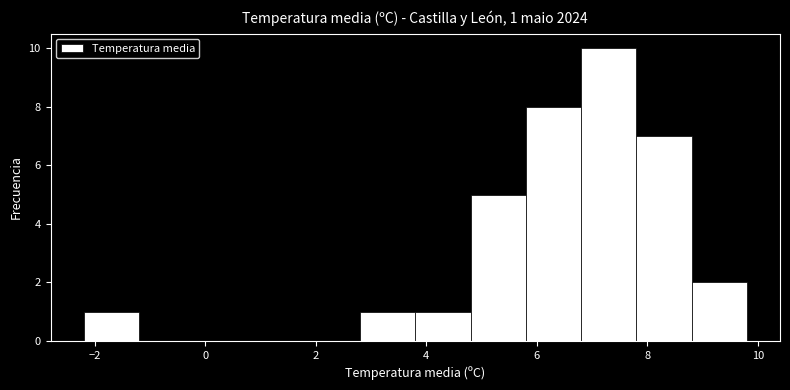

Which range on the x-axis has the tallest bar?

6.8 to 7.8